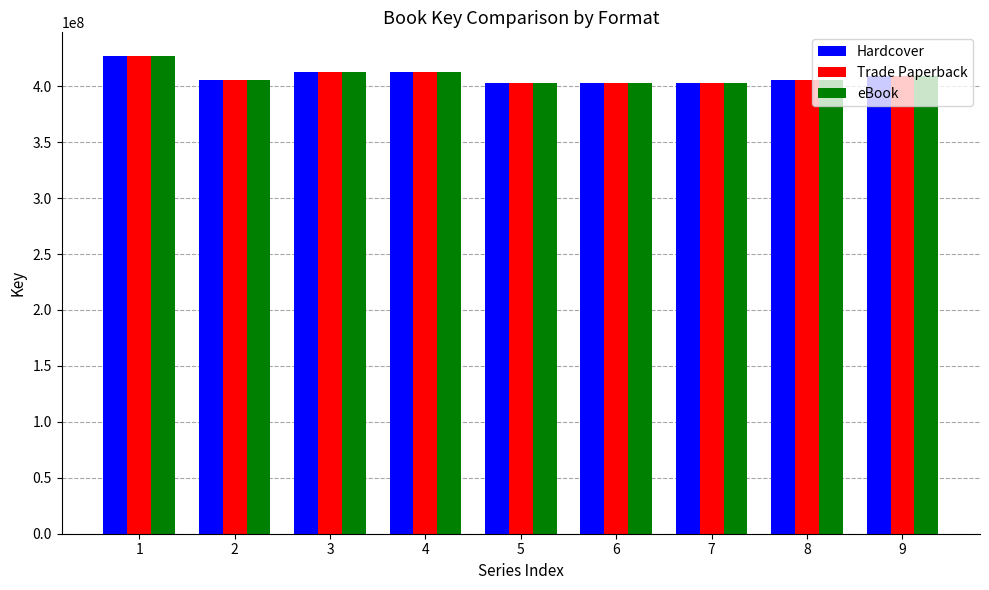

What is the difference between the maximum and second lowest values in the Trade Paperback series?

24172685